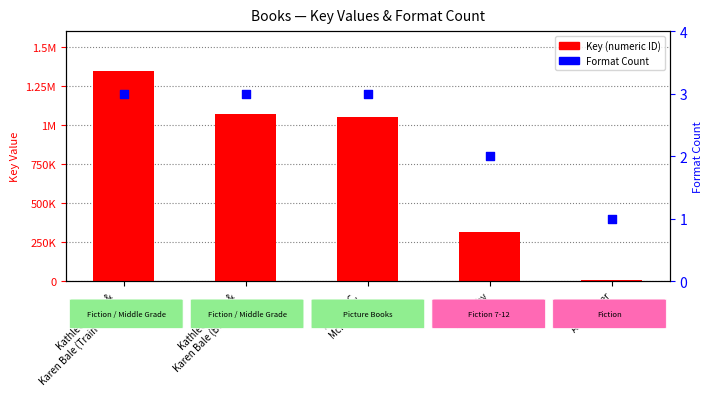

What is the total value across all series at Lois Ruby?

317655